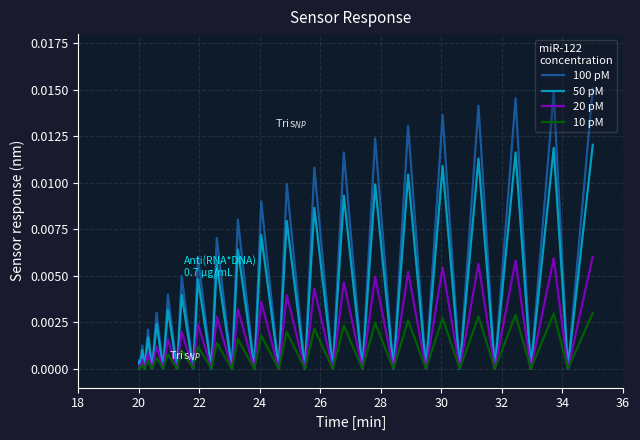

List the series in order of their peak value, lowest first.

10 pM, 20 pM, 50 pM, 100 pM